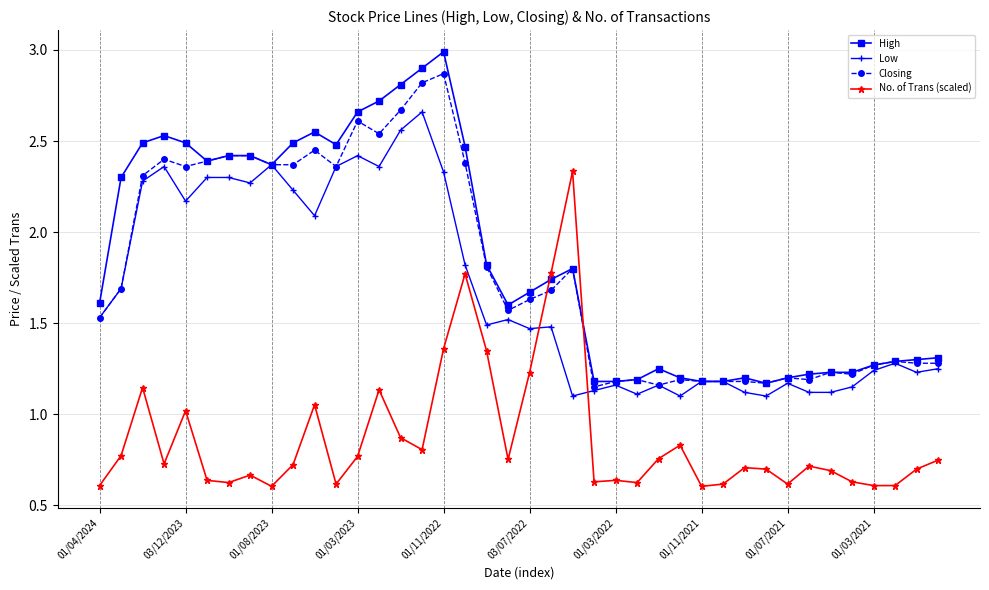

What is the greatest value displayed?

3.0